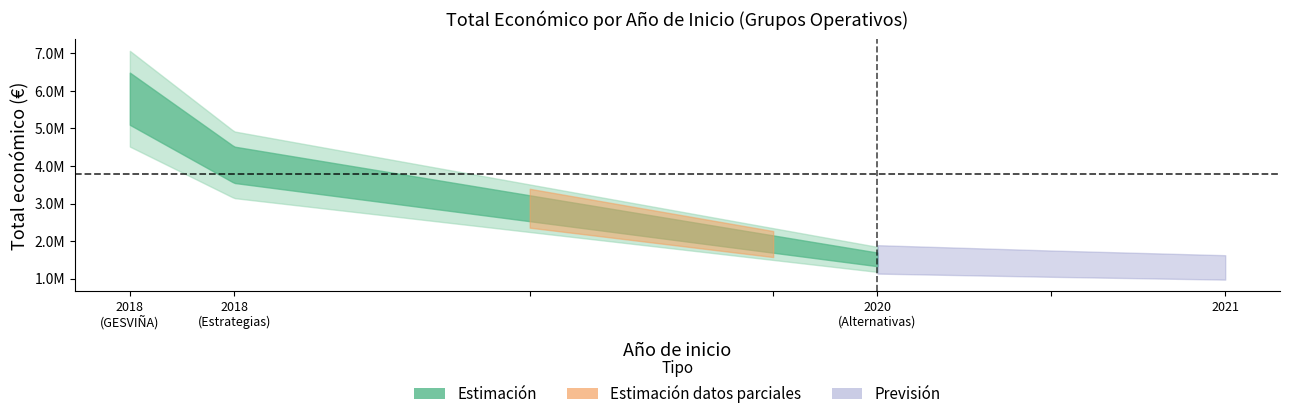

Which label corresponds to the smallest value in the chart?

2020 (Alternativas)